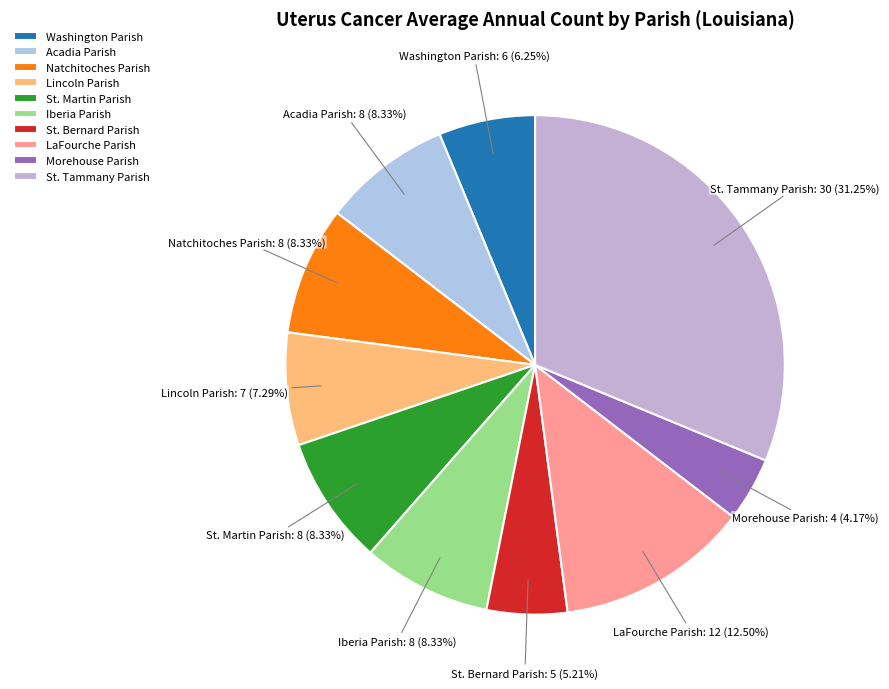

Which category has the biggest portion of the pie?

St. Tammany Parish